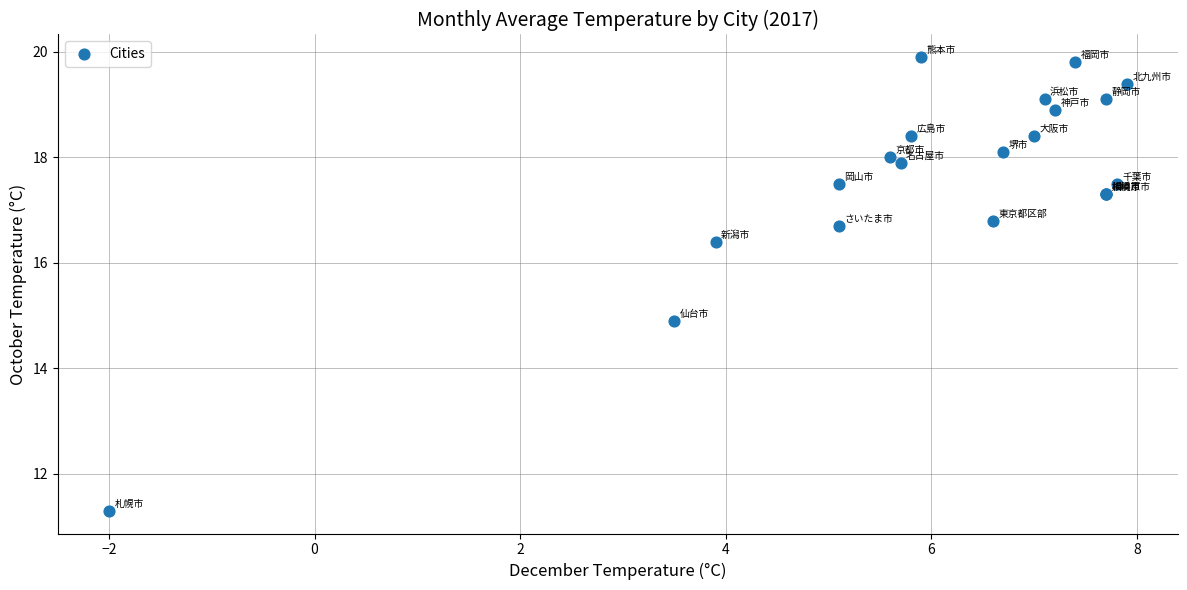

What Y value in the scatter plot is closest to 15?

14.9